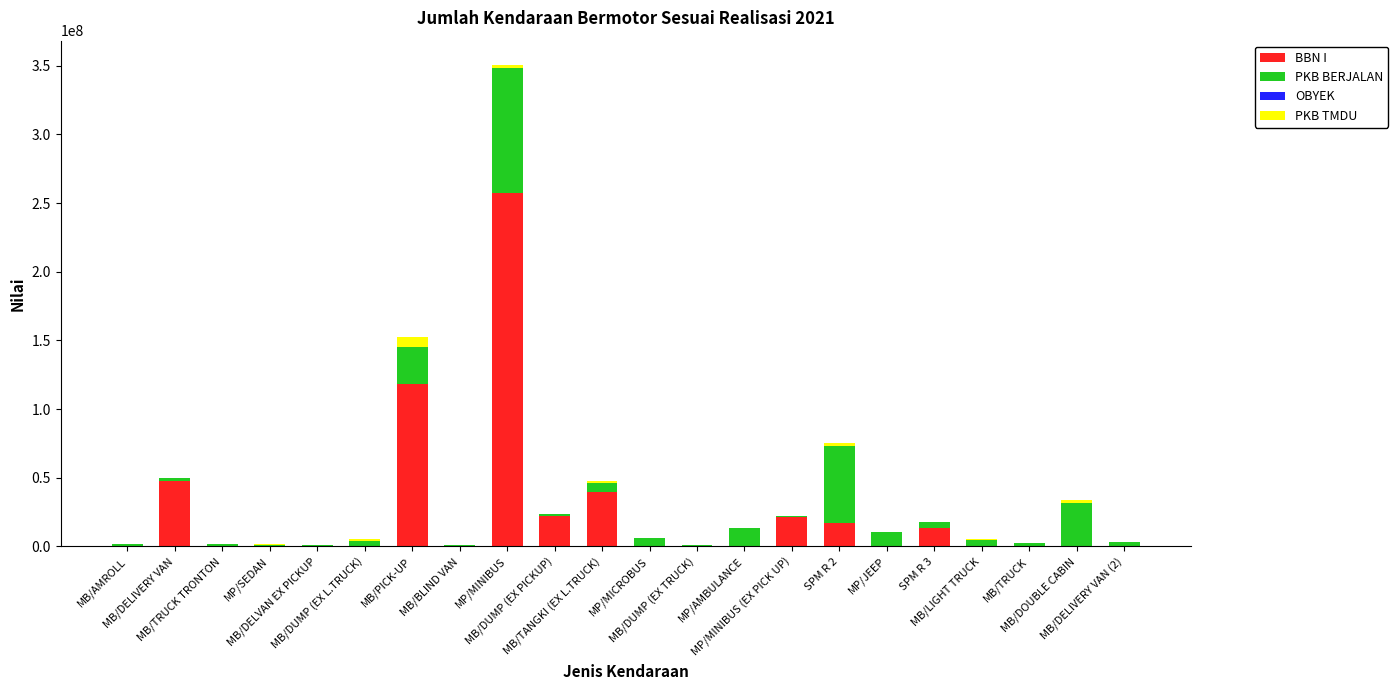

Count the number of categories in the chart.

22